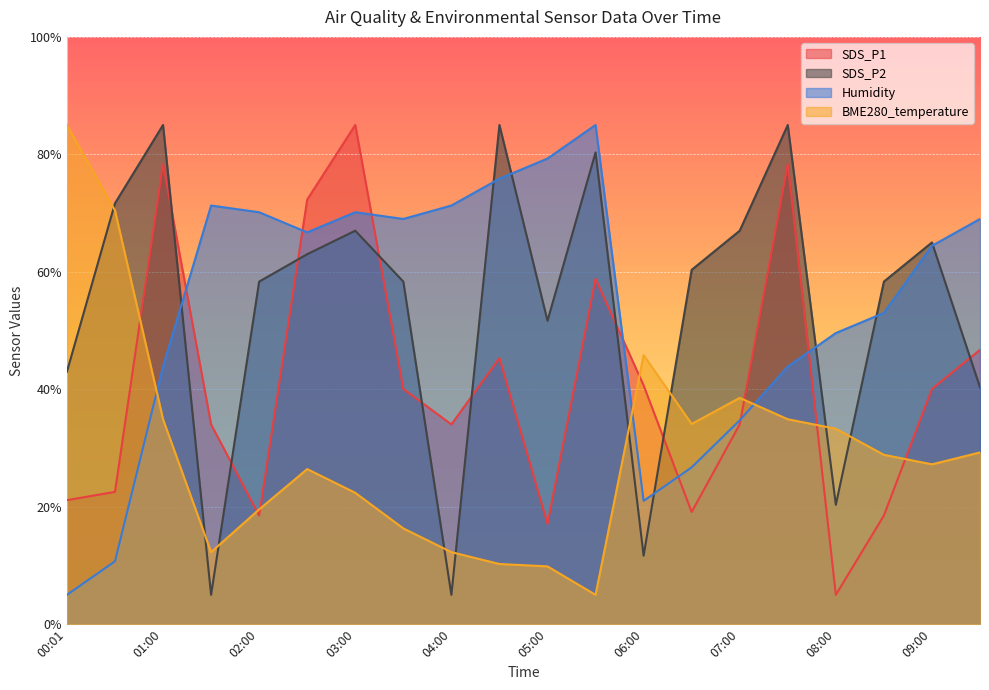

What is the label of the 20th point from the left?

09:30